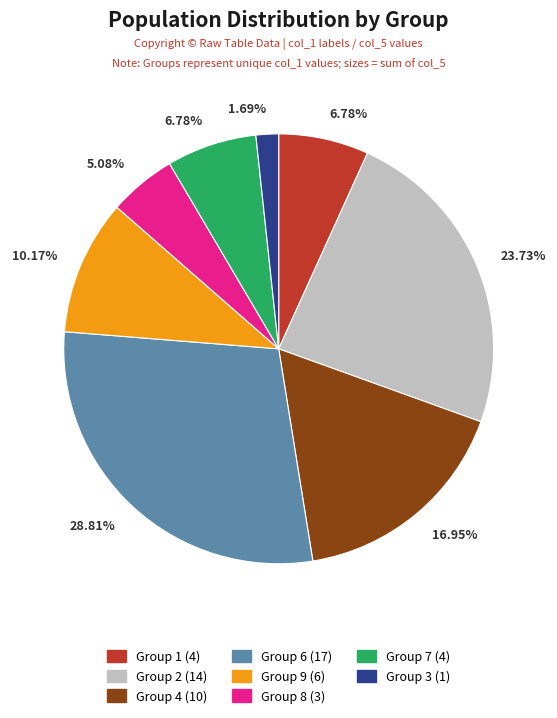

Does any single category account for the majority?

No